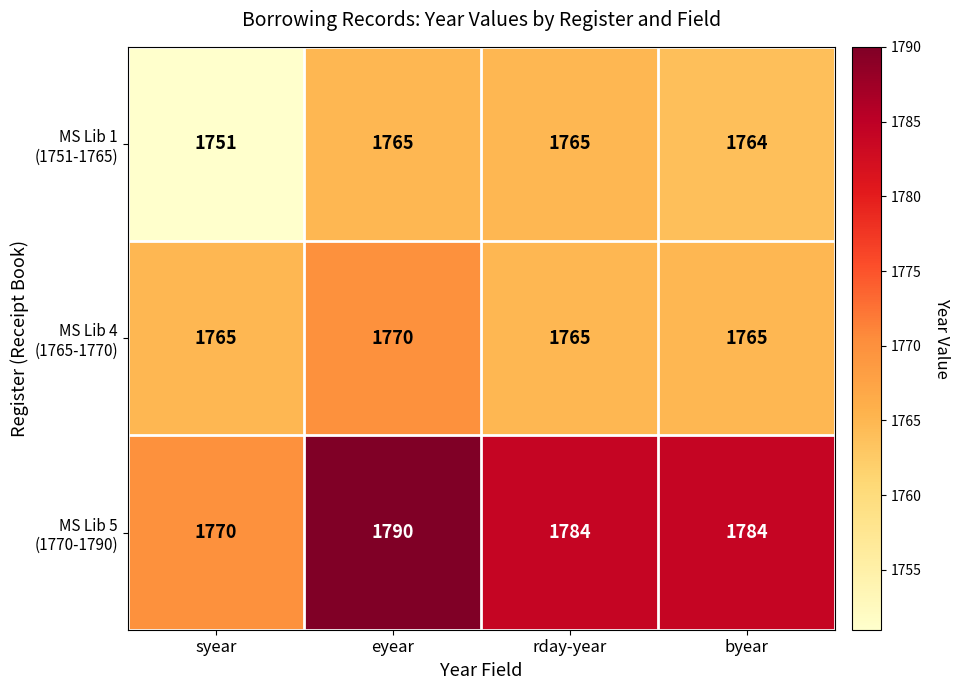

What is the spread (max minus min) of values at eyear?

25